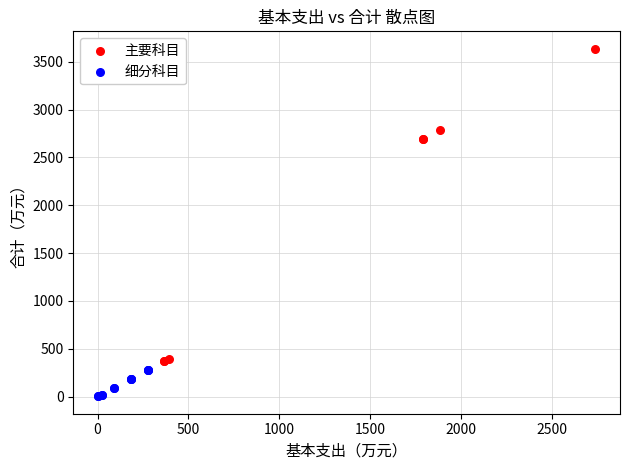

What are all the series names shown in the legend?

主要科目, 细分科目